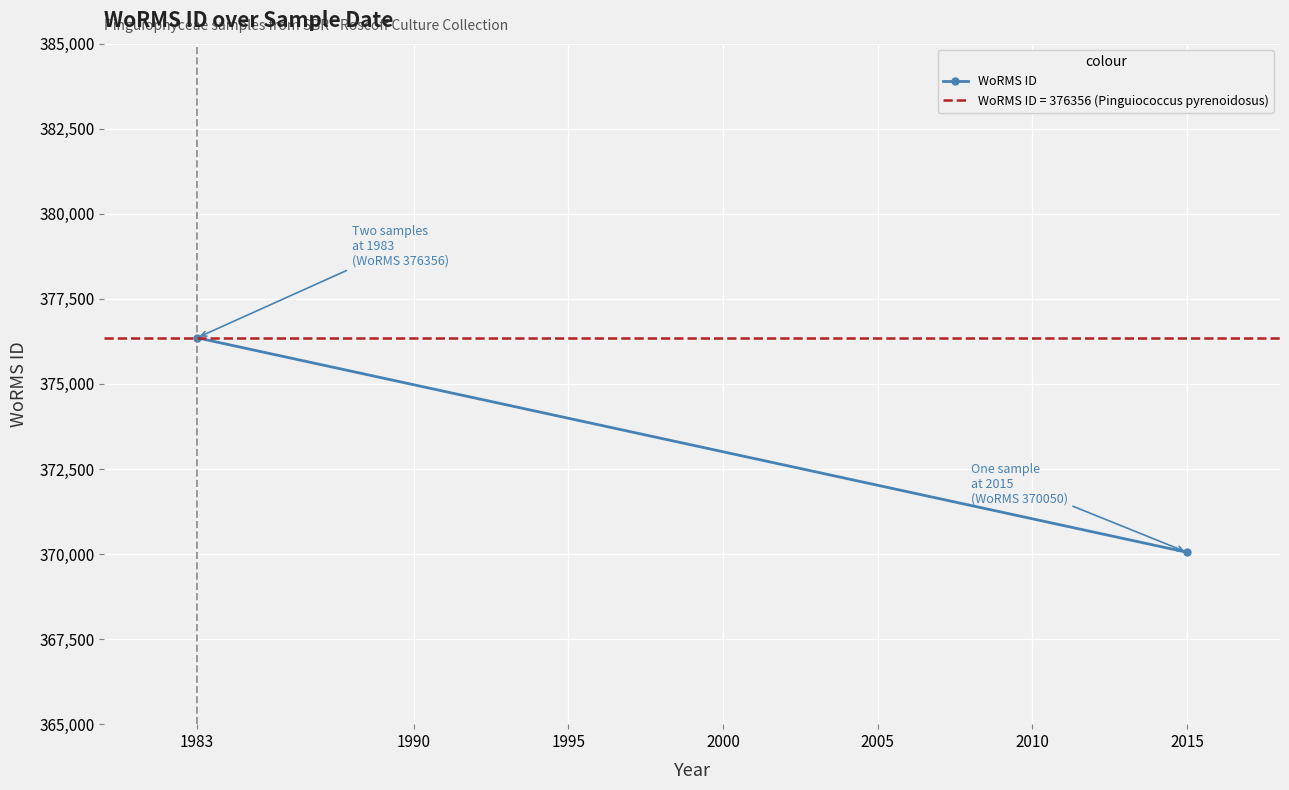

What is the difference between the maximum and minimum values?

6306